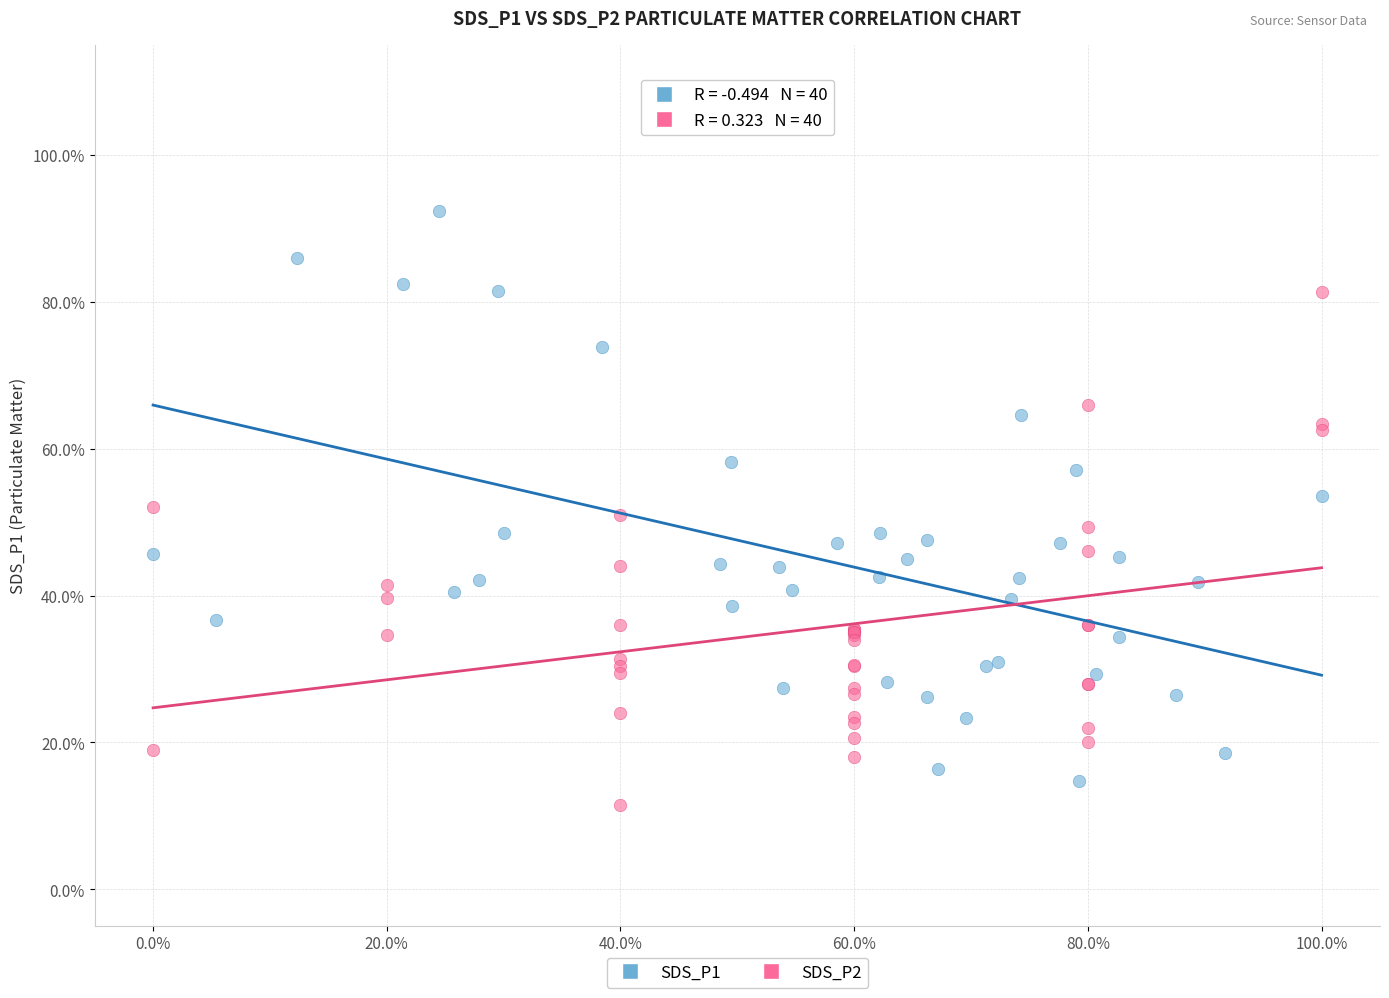

Which series reaches the minimum Y coordinate?

SDS_P2